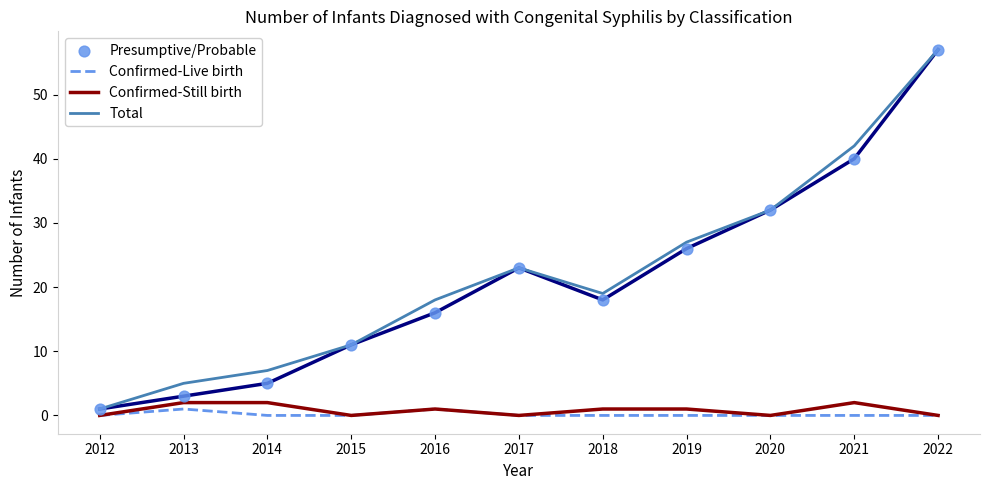

At how many categories does at least one series exceed 17?

7